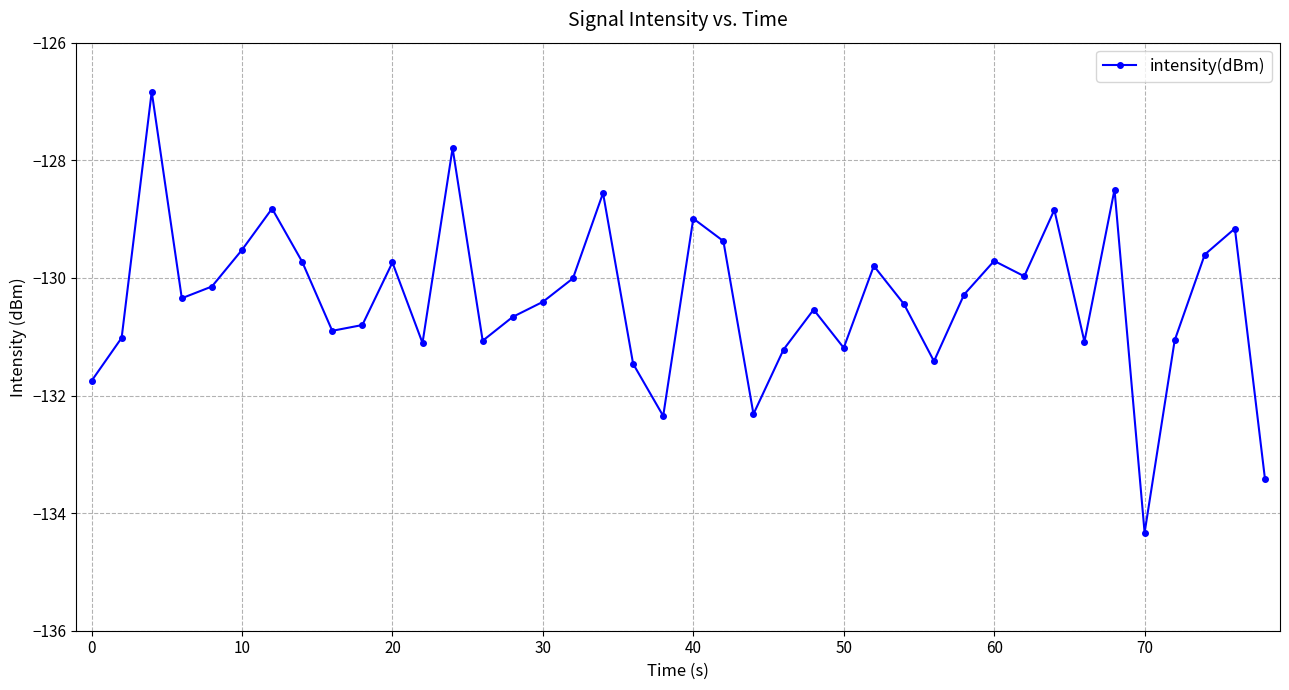

What is the value of the 34th point from the left?

-131.1